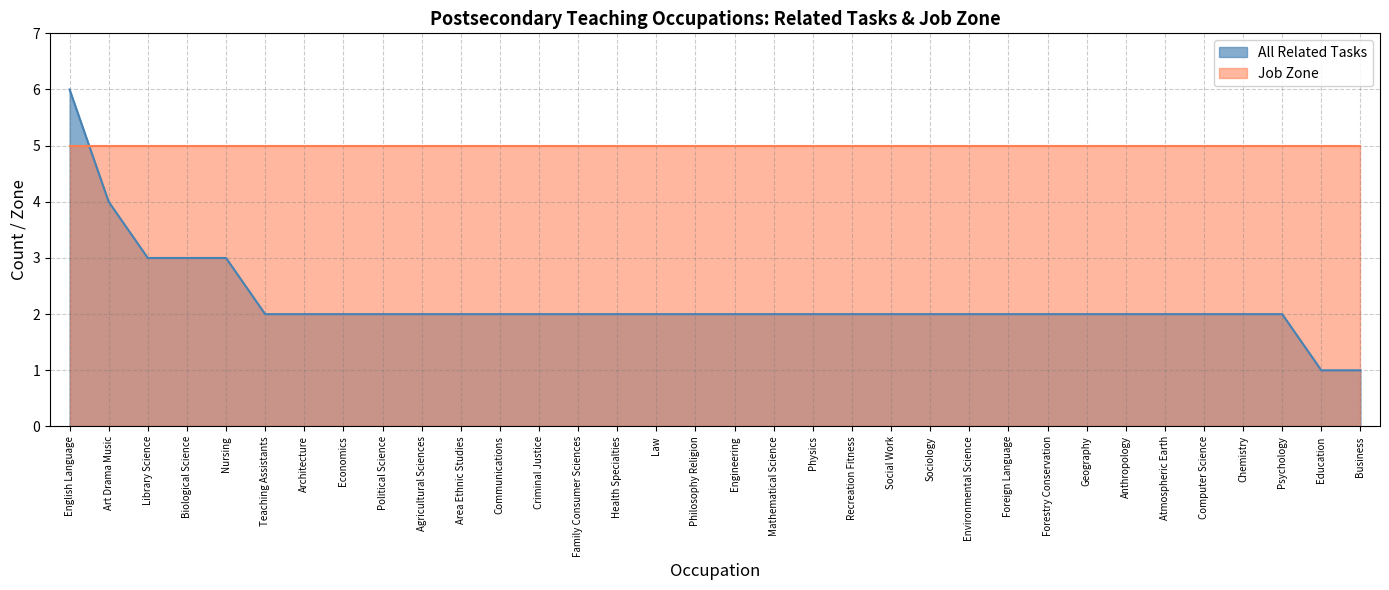

True or false: the data shows 2 at Chemistry.

True